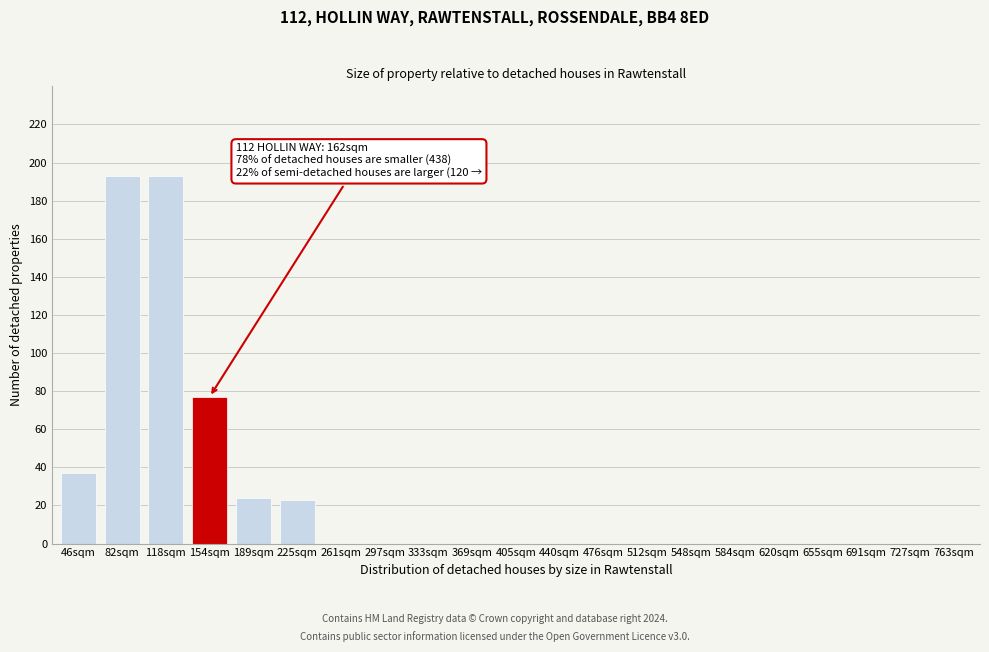

Reading left to right, extract all data points from this chart.

46sqm=37	82sqm=193	118sqm=193	154sqm=77	189sqm=24	225sqm=23	261sqm=0	297sqm=0	333sqm=0	369sqm=0	405sqm=0	440sqm=0	476sqm=0	512sqm=0	548sqm=0	584sqm=0	620sqm=0	655sqm=0	691sqm=0	727sqm=0	763sqm=0